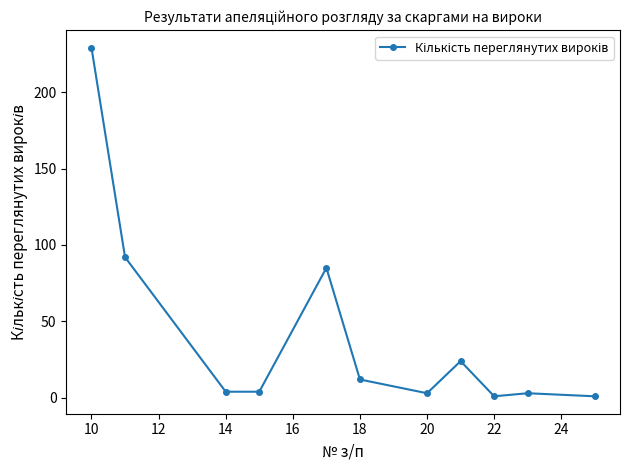

True or false: there are more than 1 points higher than both neighbors.

True